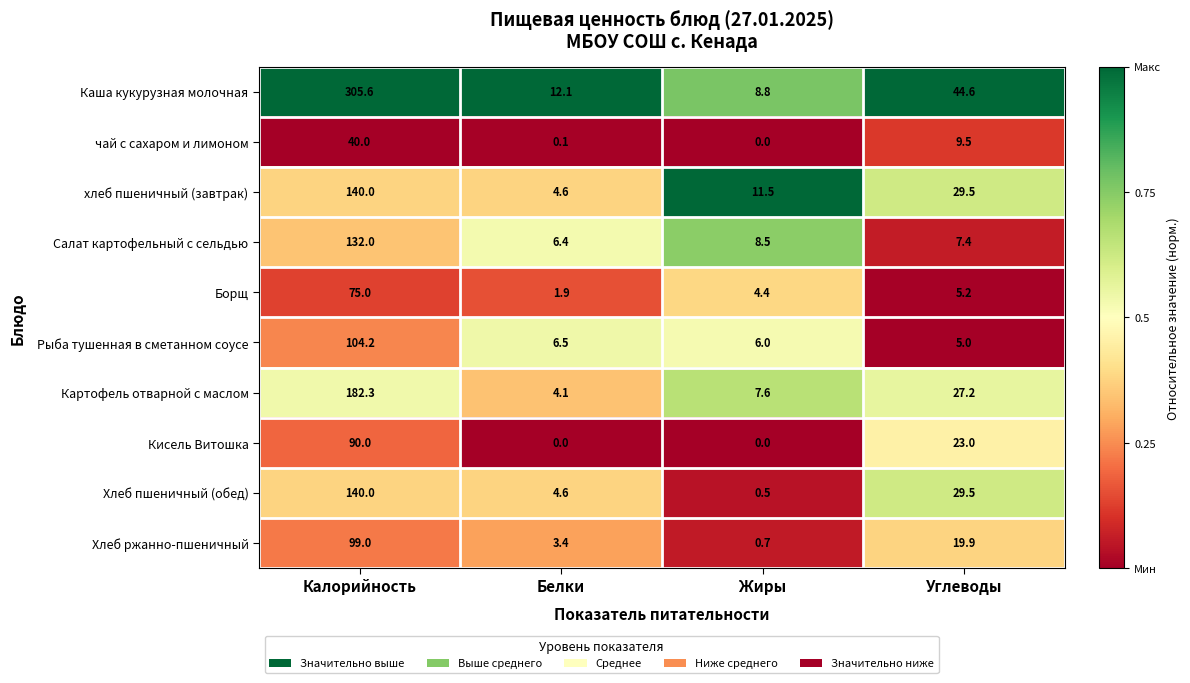

Which category has the lowest value in the хлеб пшеничный (завтрак) series?

Белки